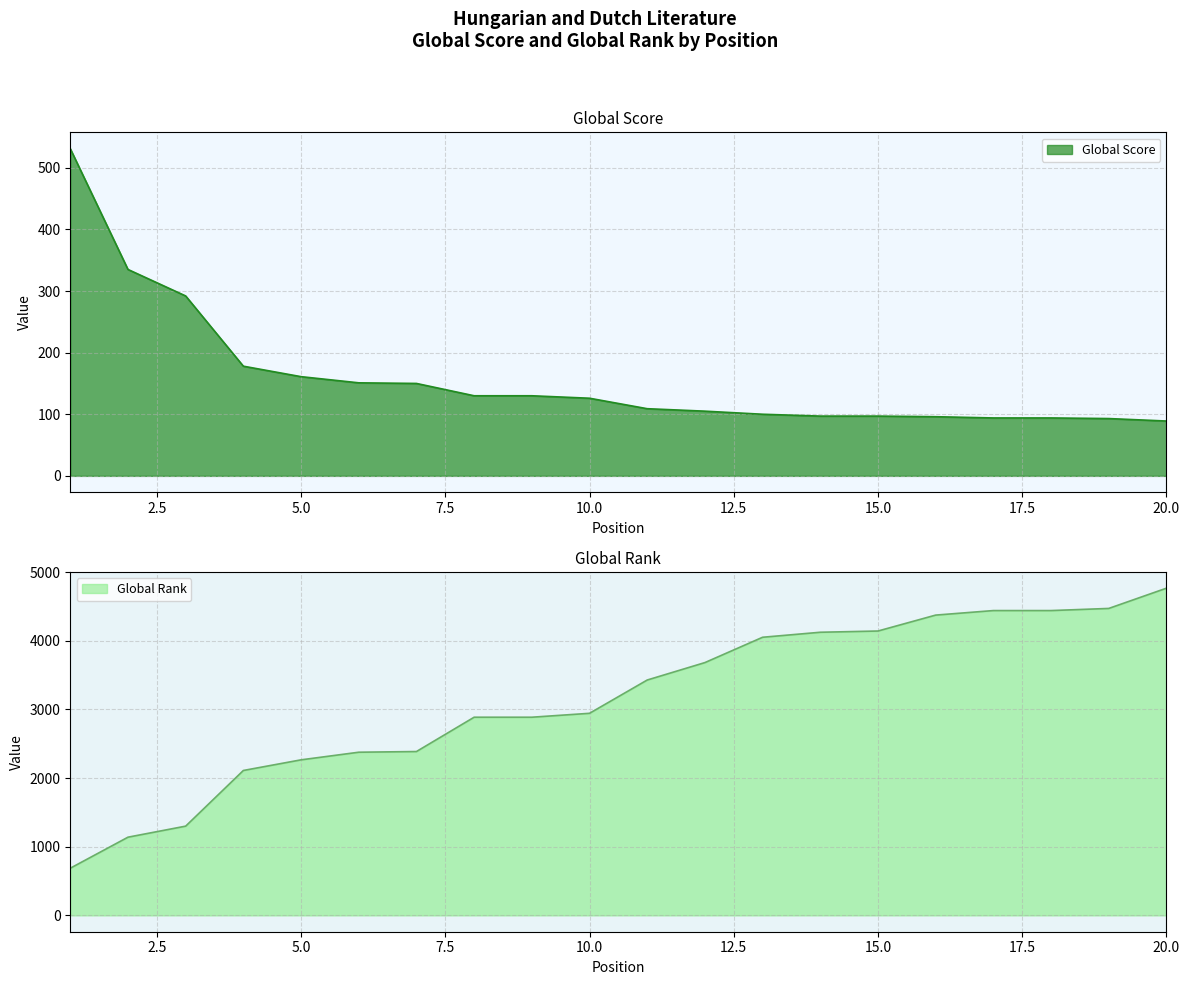

Which category has the highest value in the Global Score series?

1